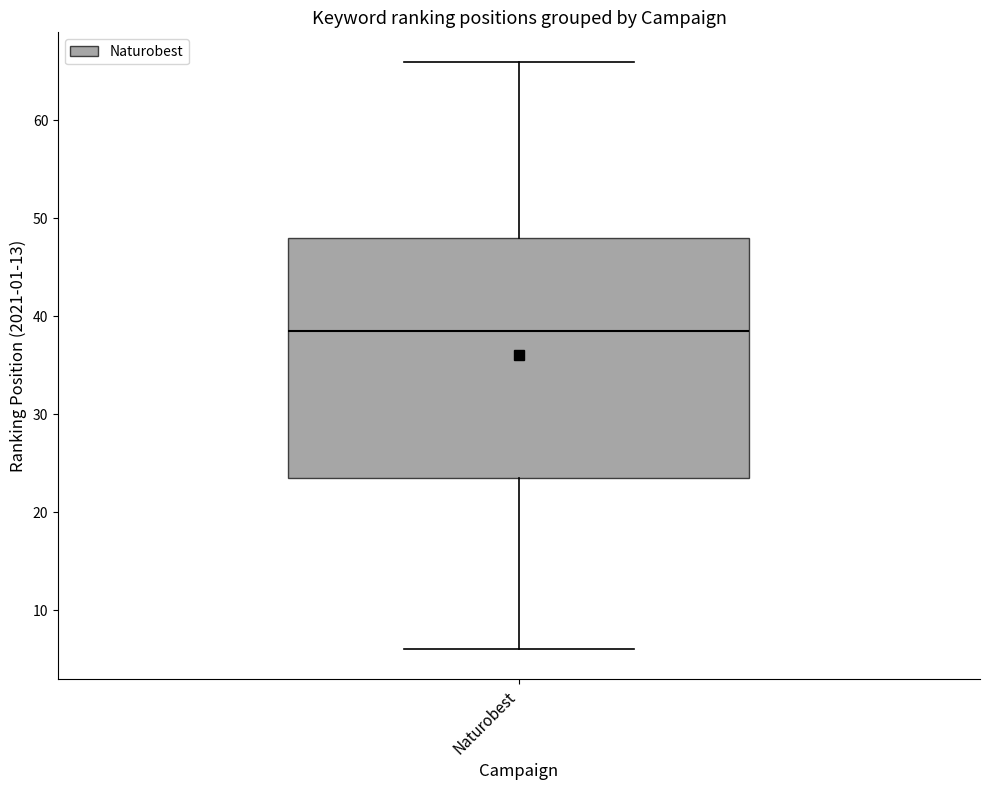

Read this box plot against the y-axis: the position of the median line, the range covered by the box, and the ends of both whiskers. The values are not printed on the chart, so give them approximately, as read against the axis.

median 39, box 24 to 48, whiskers 6 to 66